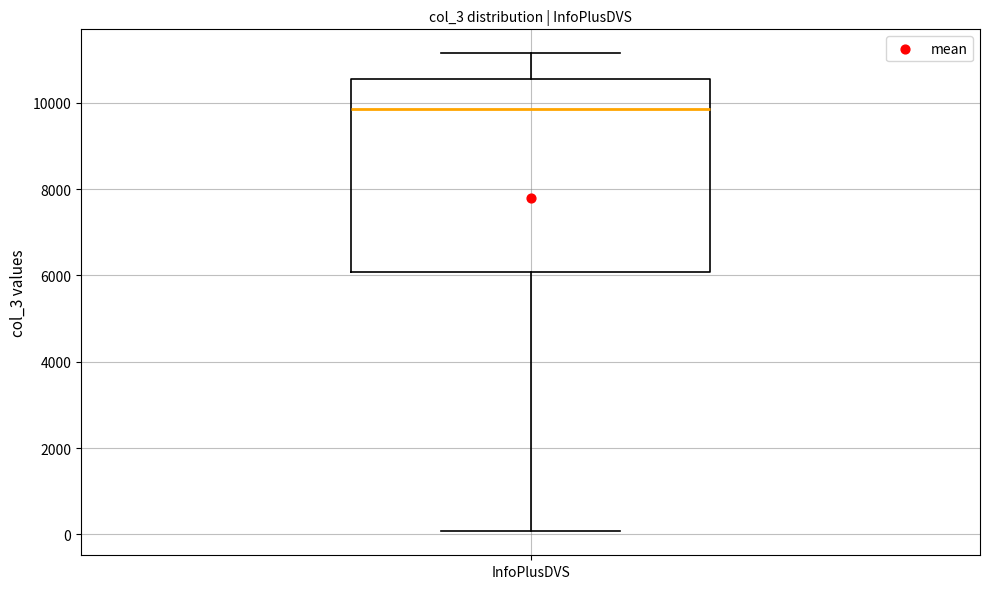

Transcribe this box plot: give where the median line is, the range the box spans, and where the two whiskers end, as read against the y-axis. The values are not printed on the chart, so give them approximately, as read against the axis.

median 9800, box 6000 to 10600, whiskers 0 to 11200